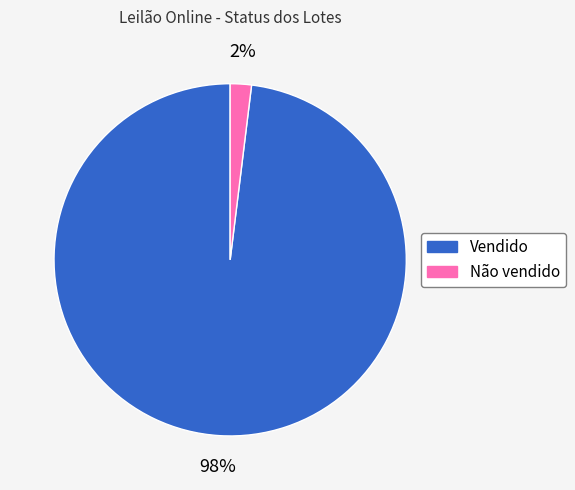

Combined, do Vendido and Não vendido account for over 50%?

Yes